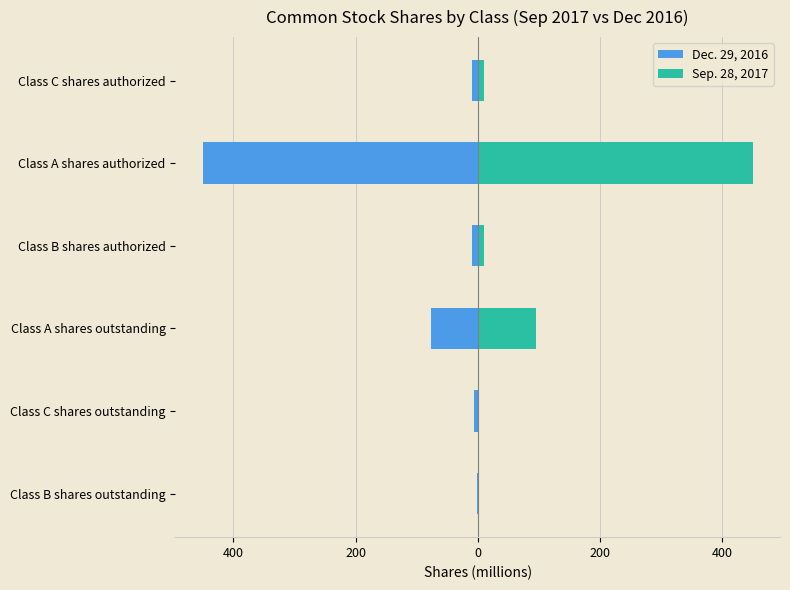

Is the value of Dec. 29, 2016 at Class C shares authorized greater than the value of Sep. 28, 2017 at Class A shares authorized?

No